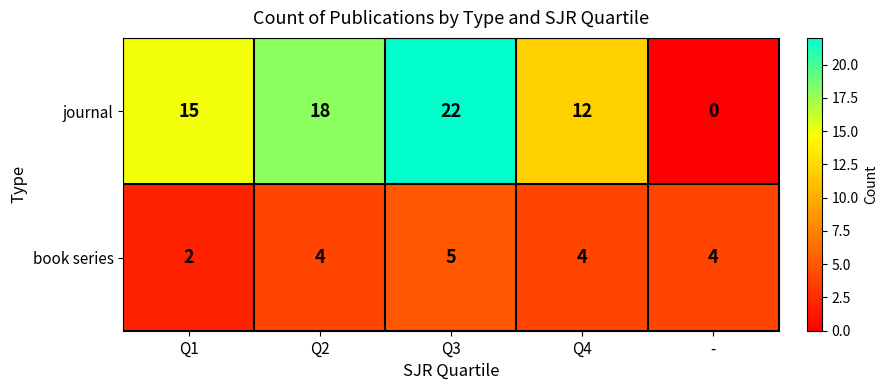

At which label is book series closest to 3?

Q1